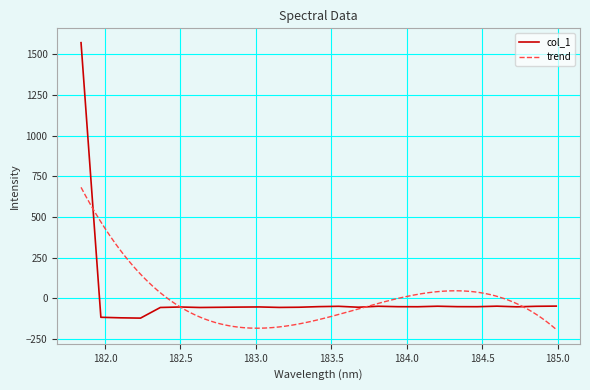

Which has a higher value, 182.2359681898 or 182.8925964608?

182.8925964608